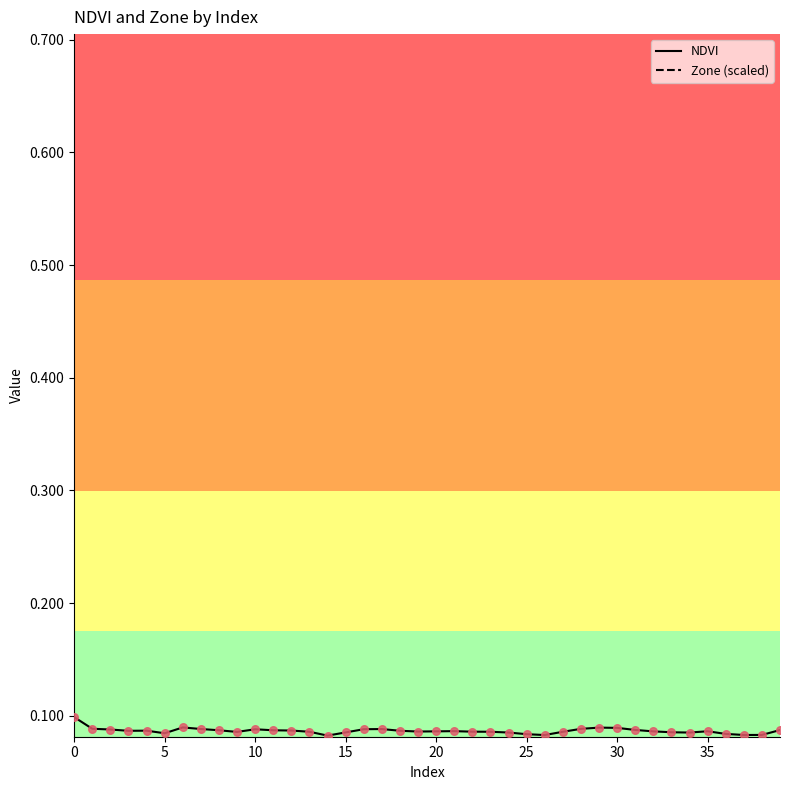

What are all the series names shown in the legend?

NDVI, Zone (scaled)